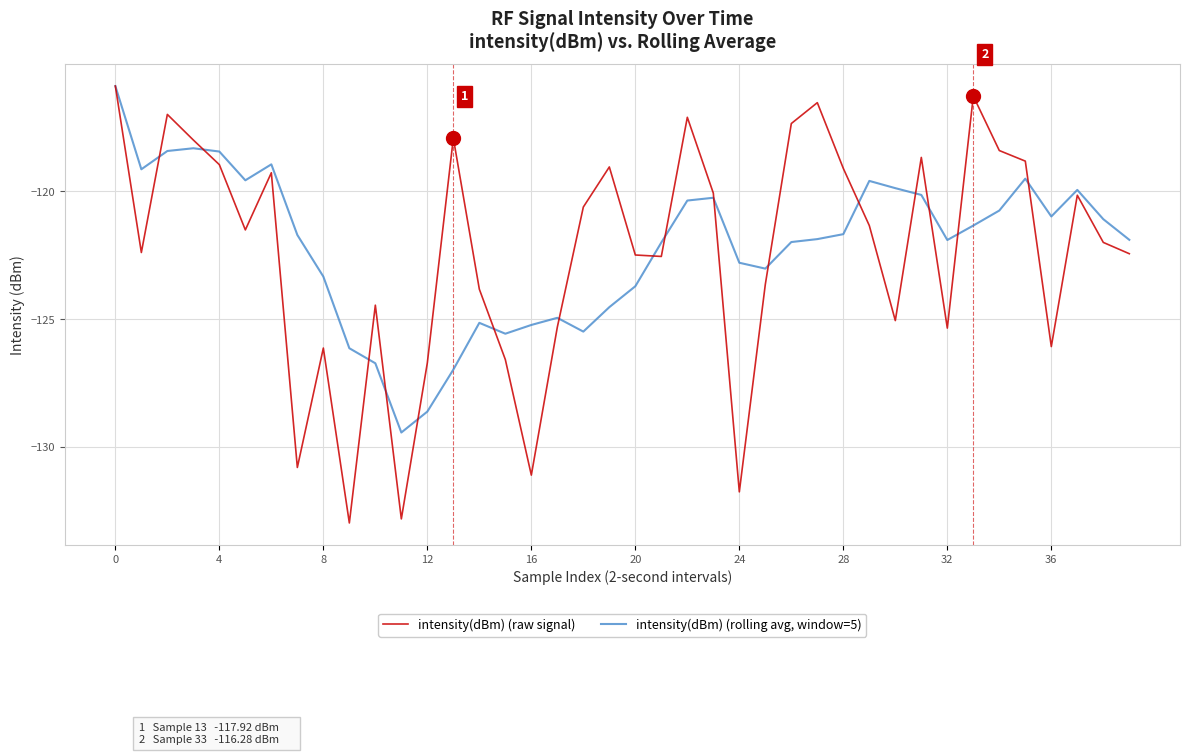

Rank the series by their average value, from lowest to highest.

intensity(dBm) (raw signal), intensity(dBm) (rolling avg, window=5)